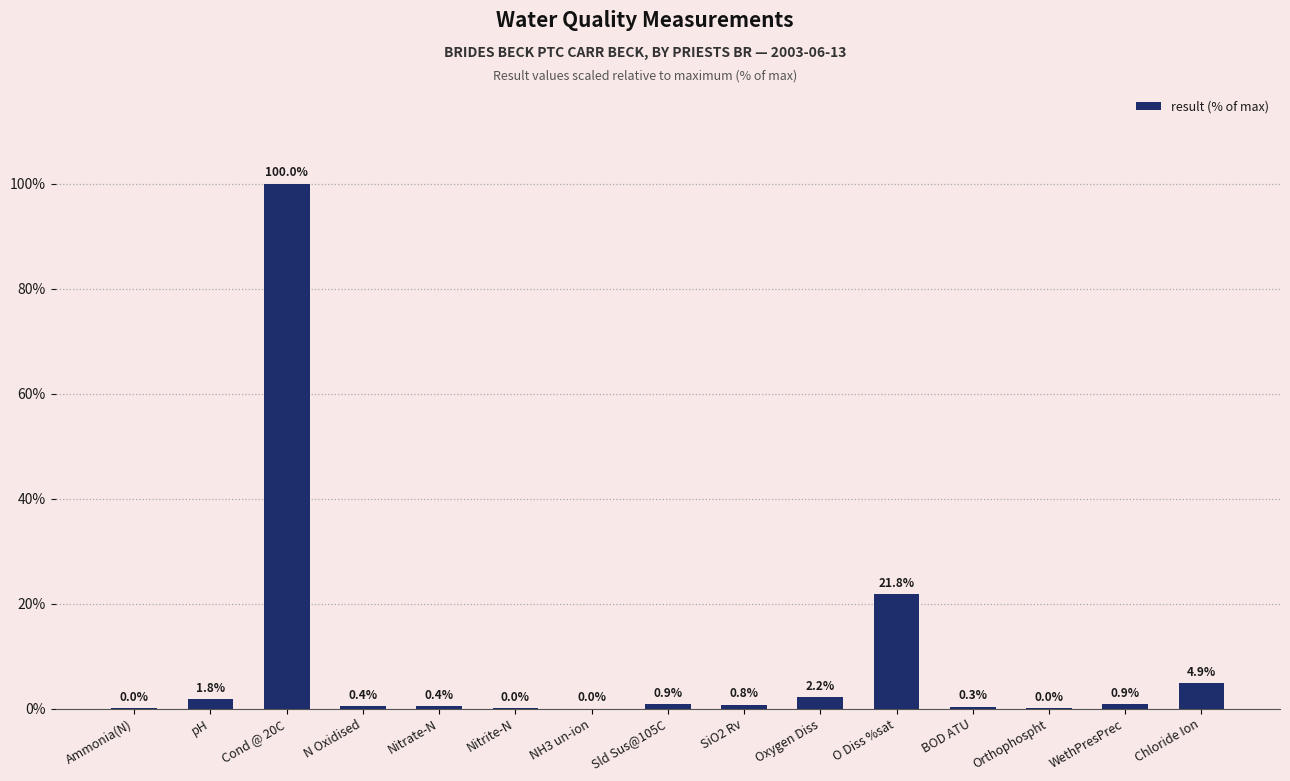

Between Nitrite-N and O Diss %sat, which is larger?

O Diss %sat